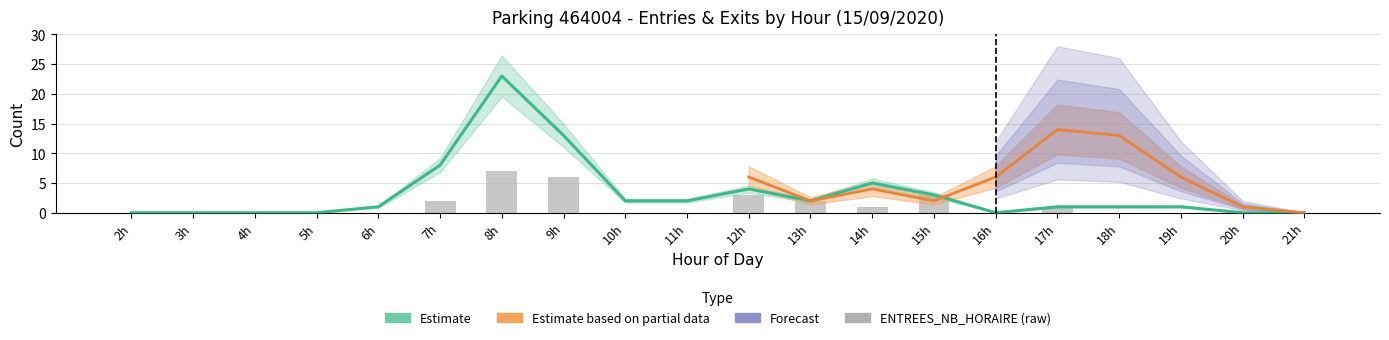

Which series changed the most between 12 and 19?

ENTREES_NB_HORAIRE